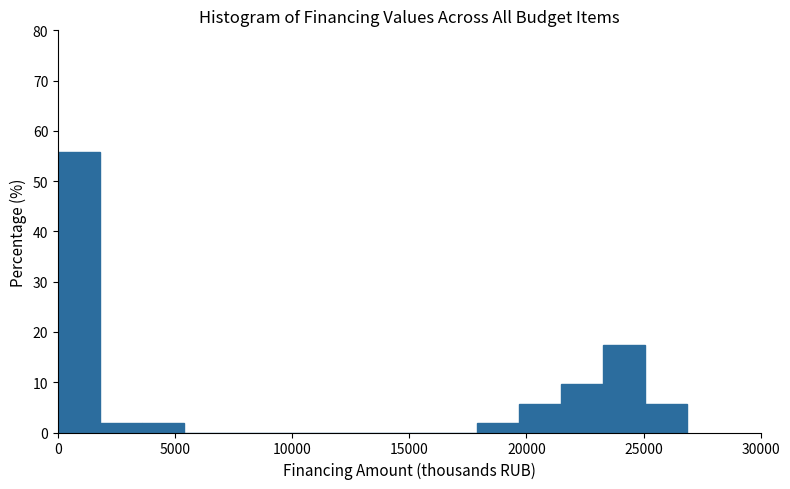

Read against the x-axis, roughly where is the centre of the tallest bar?

1000